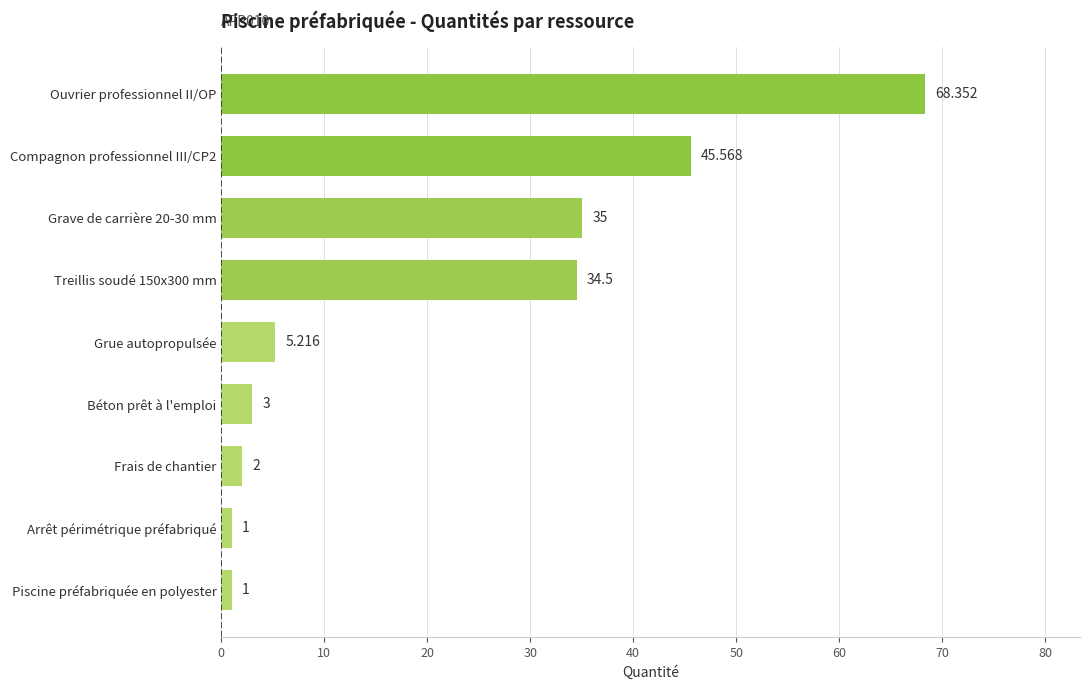

Which has a higher value, Treillis soudé 150x300 mm or Ouvrier professionnel II/OP?

Ouvrier professionnel II/OP